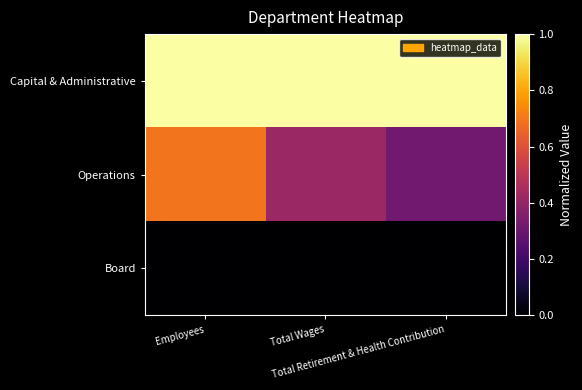

What is the difference between the highest and lowest values at Total Wages?

1.0